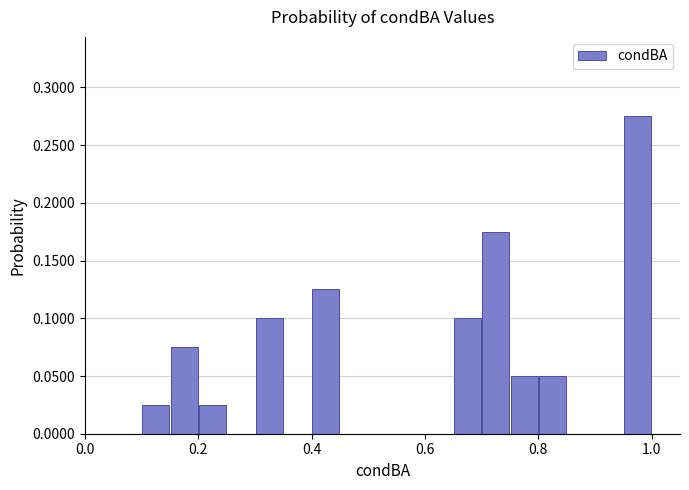

Read against the x-axis, roughly where is the centre of the tallest bar?

0.98